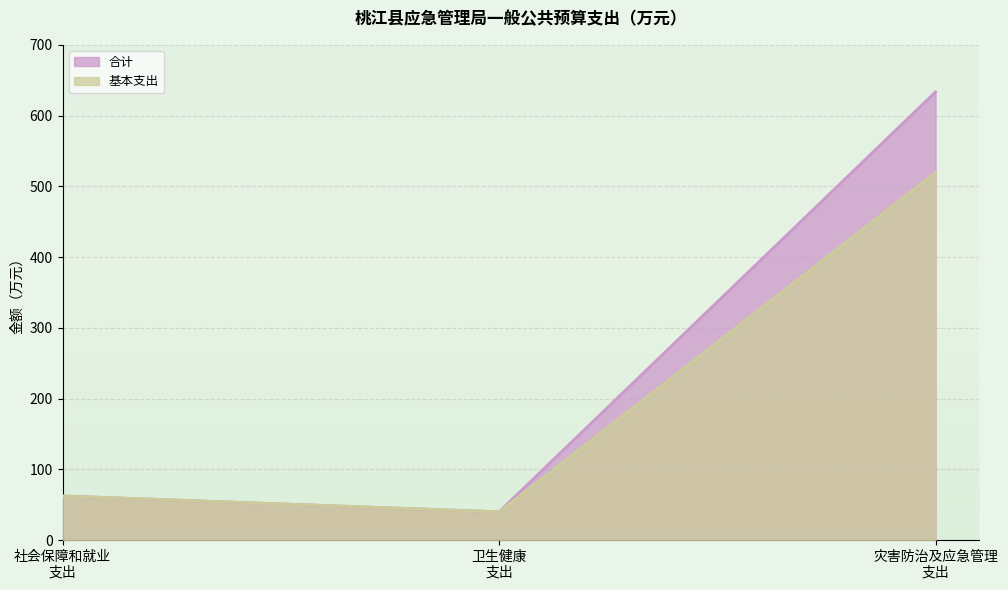

Which series has the largest total across all categories?

合计